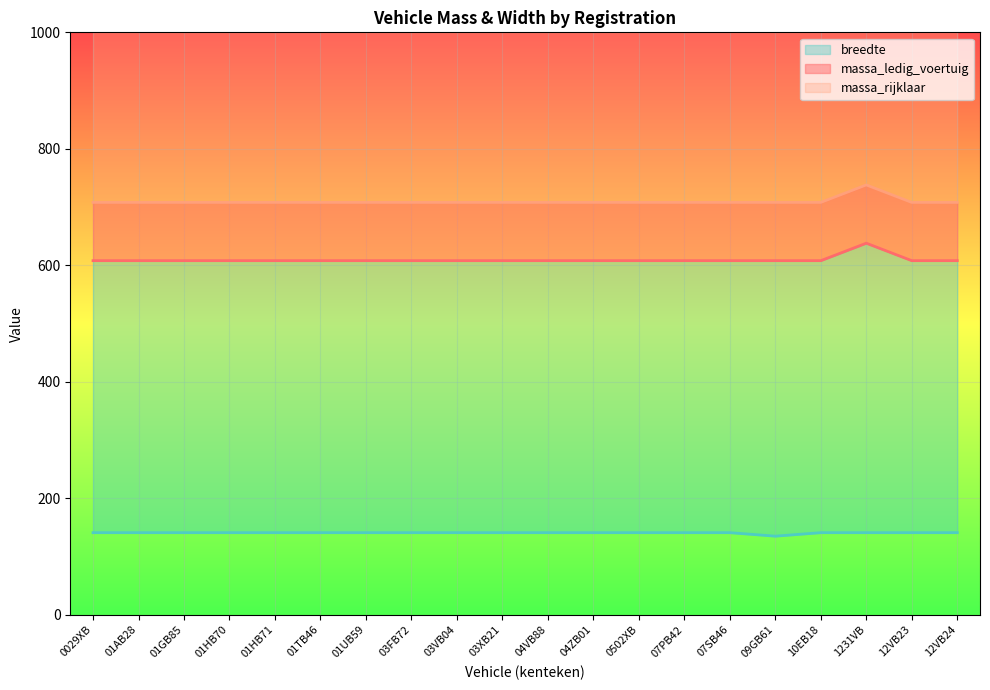

Rank the series by their maximum value, from lowest to highest.

breedte, massa_ledig_voertuig, massa_rijklaar